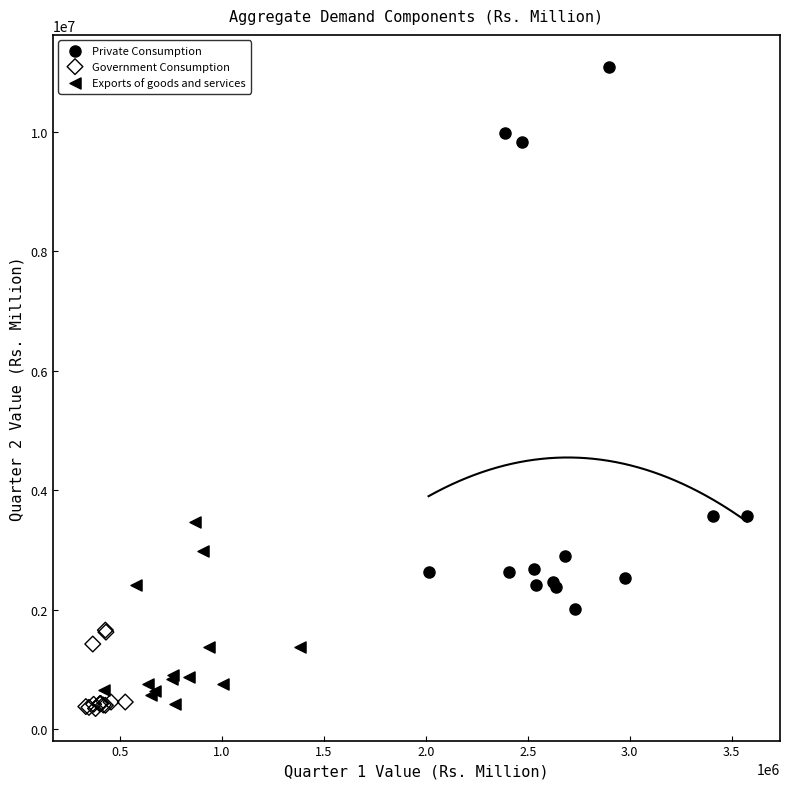

Which series has the widest spread of Y values?

Private Consumption